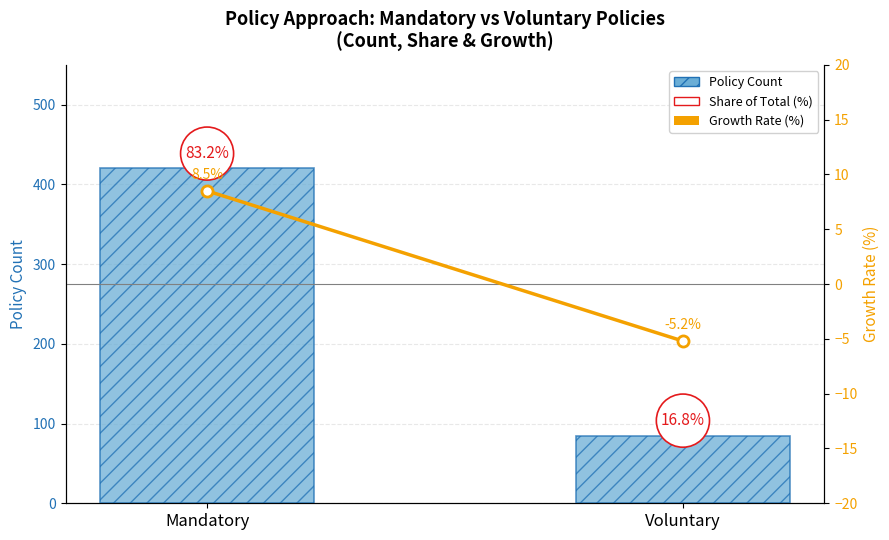

Rank the series at Mandatory from highest to lowest value.

Policy Count, Growth Rate (%)